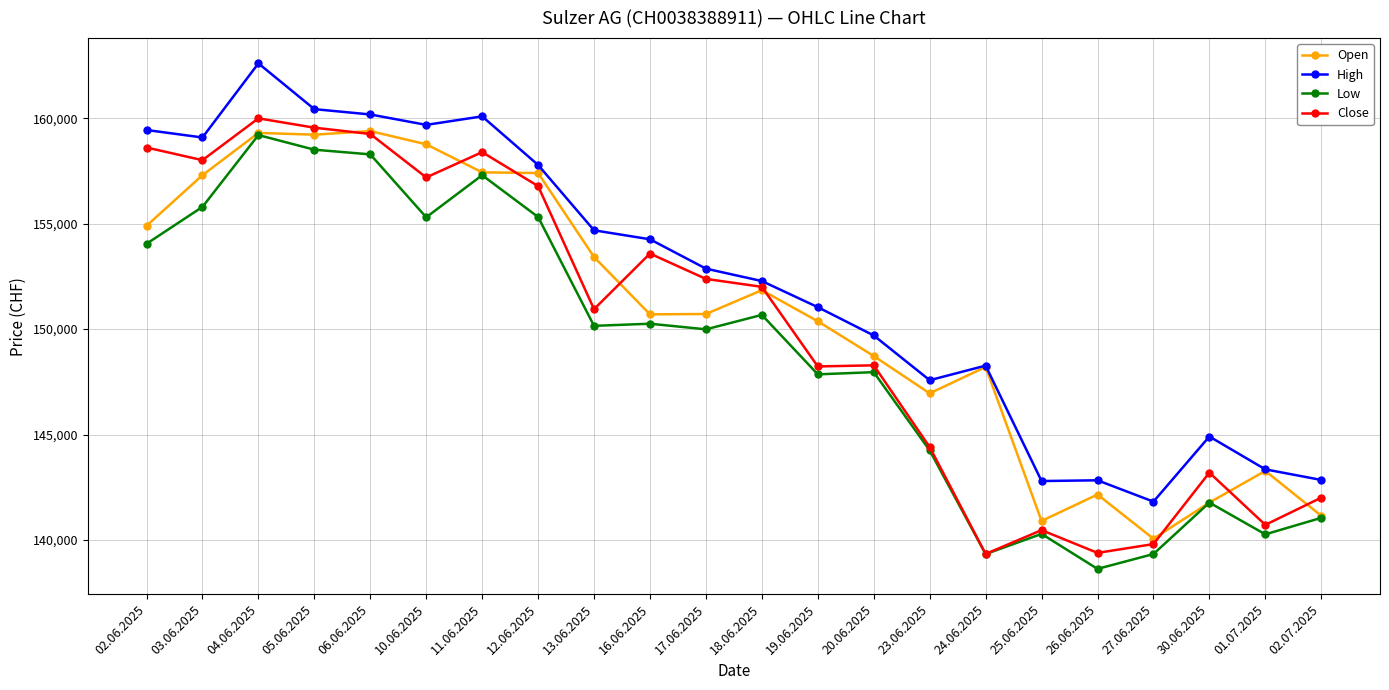

Where is the first local maximum for Close?

04.06.2025